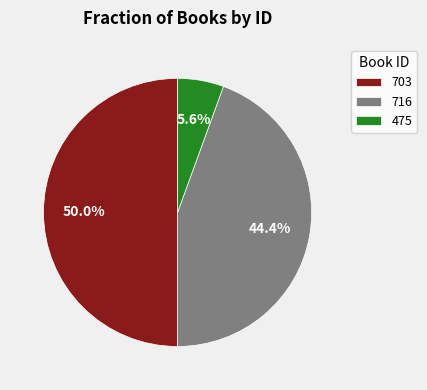

The 716 slice represents 37% of the pie. True or false?

False